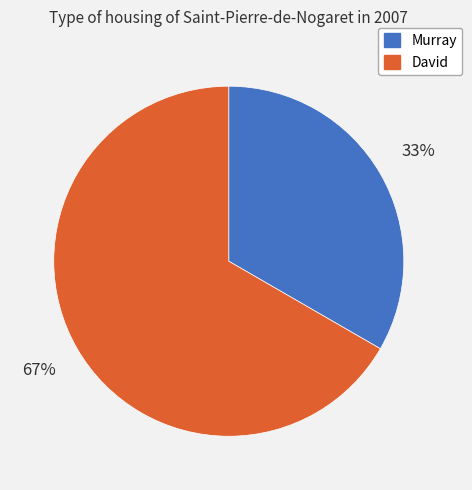

To the nearest percent, what is the average slice percentage?

50%